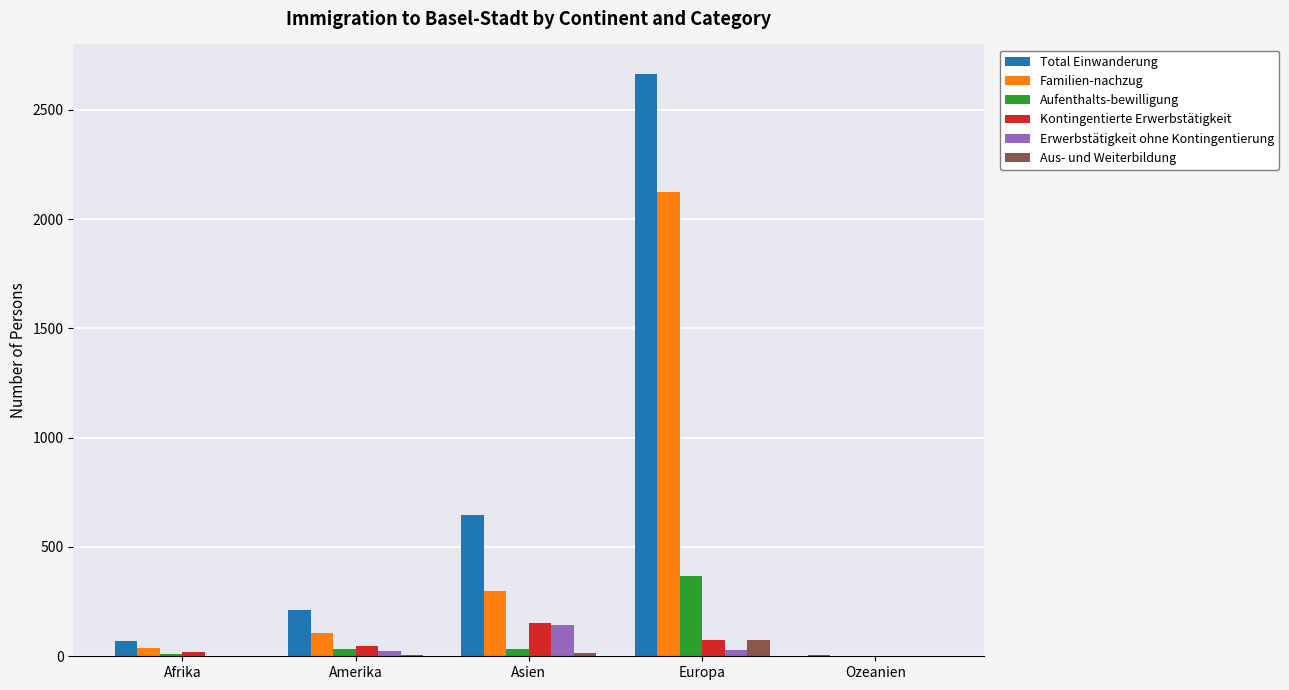

Are the bars grouped side by side (vs. stacked)?

Yes